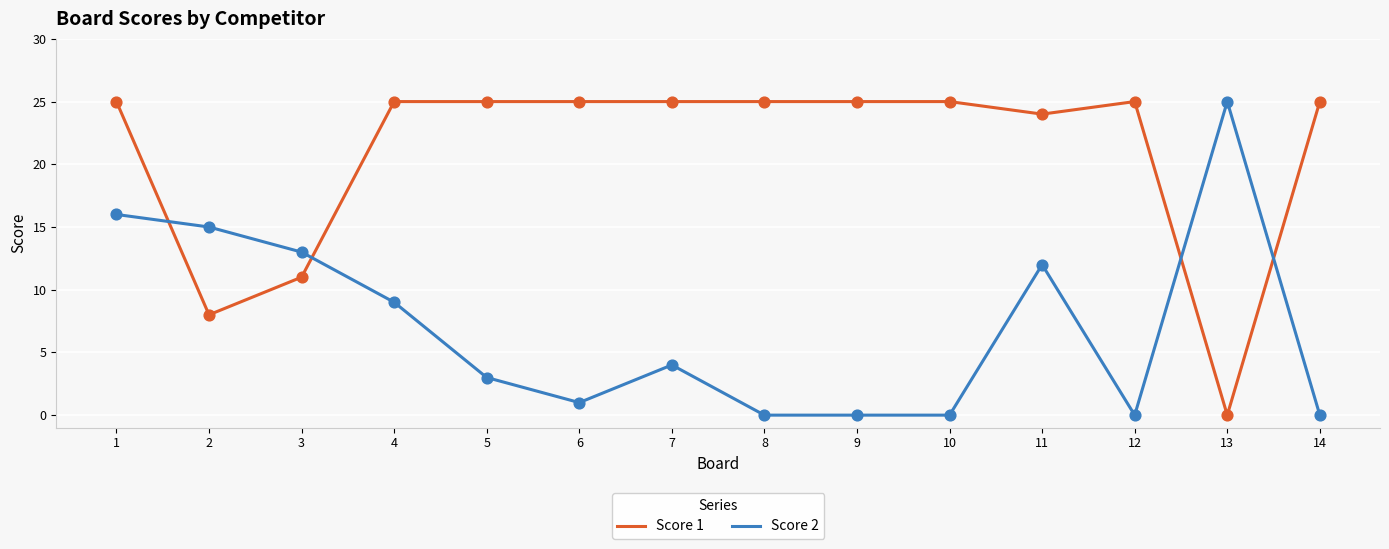

Which series changed the most between 5 and 10?

Score 2